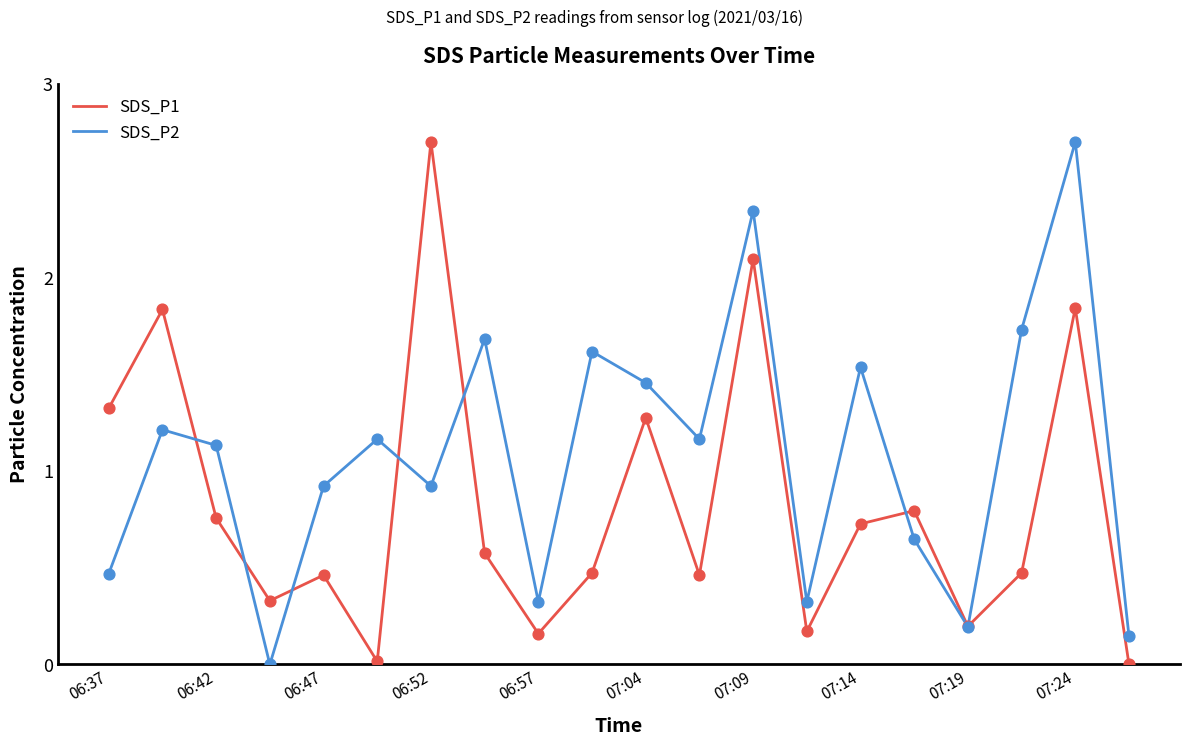

Which series has the largest total across all categories?

SDS_P2